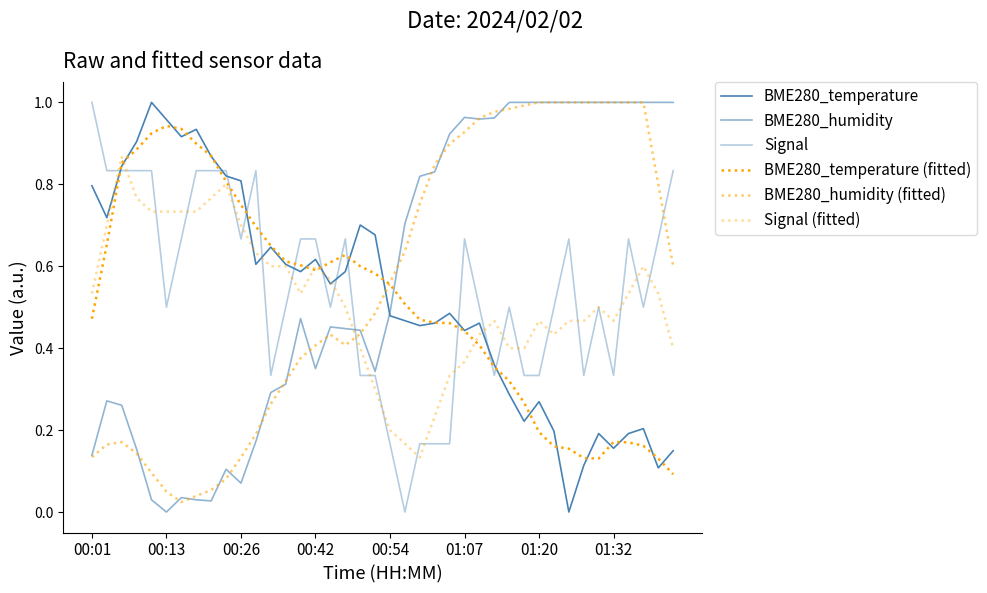

What is the minimum value for BME280_temperature (fitted)?

0.1